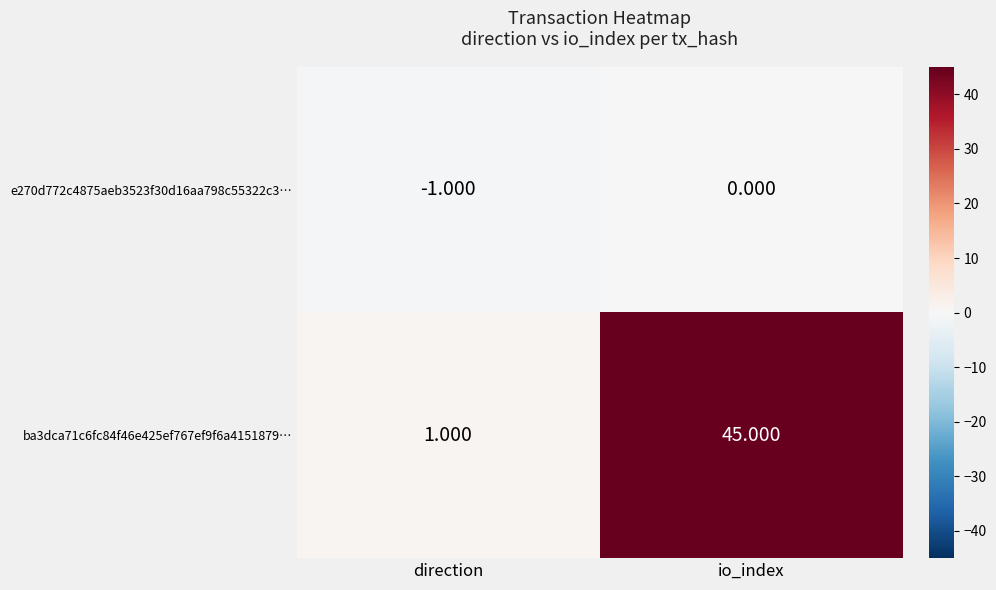

Rank the series at io_index from highest to lowest value.

ba3dca71c6fc84f46e425ef767ef9f6a4151879…, e270d772c4875aeb3523f30d16aa798c55322c3…